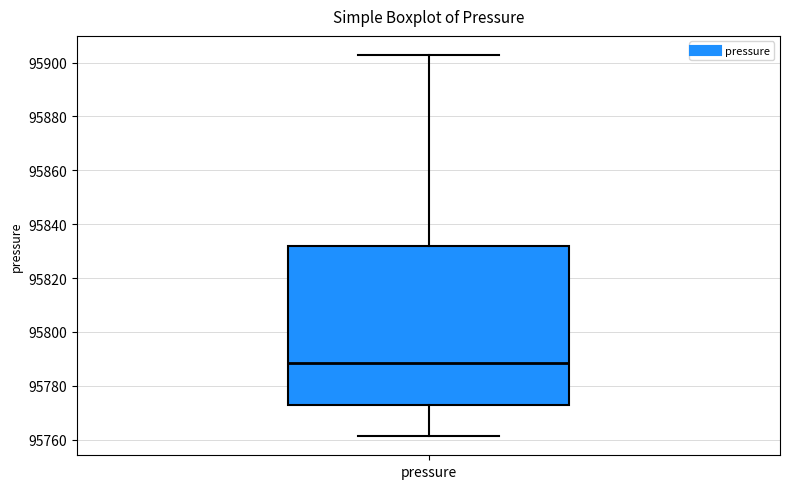

Transcribe this box plot: give where the median line is, the range the box spans, and where the two whiskers end, as read against the y-axis. The values are not printed on the chart, so give them approximately, as read against the axis.

median 95788, box 95772 to 95832, whiskers 95762 to 95902